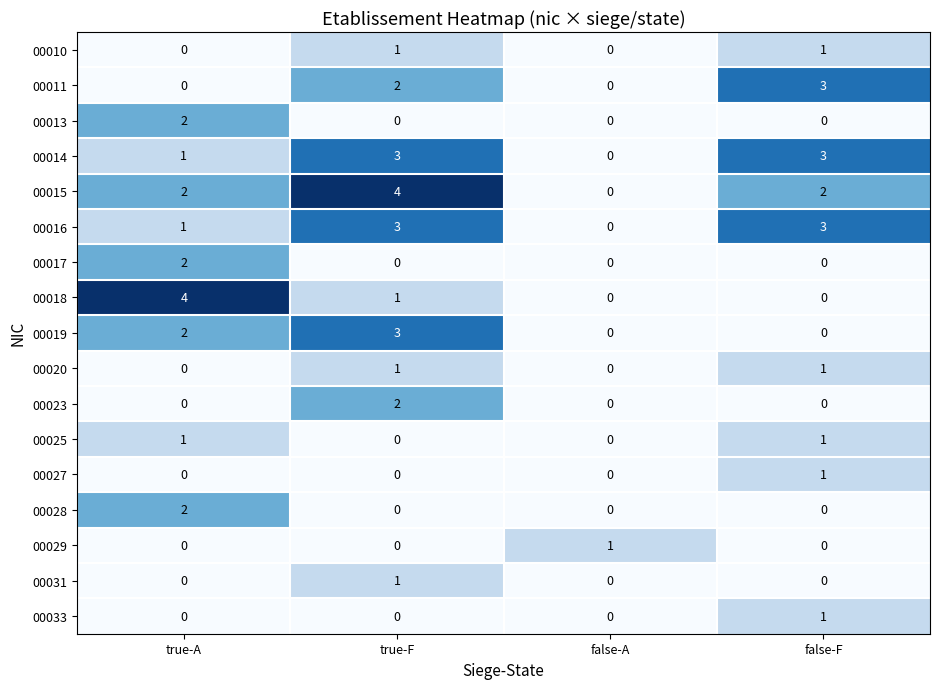

The 00014 series shows 1 at true-F. True or false?

False